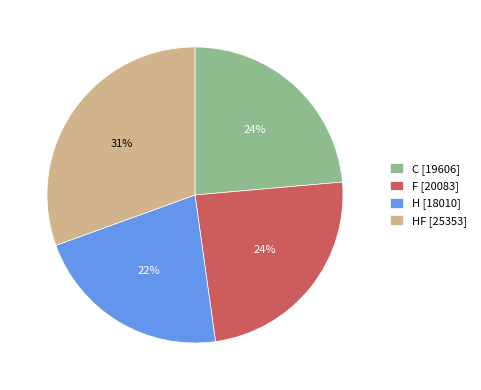

How many segments does this pie chart have?

4